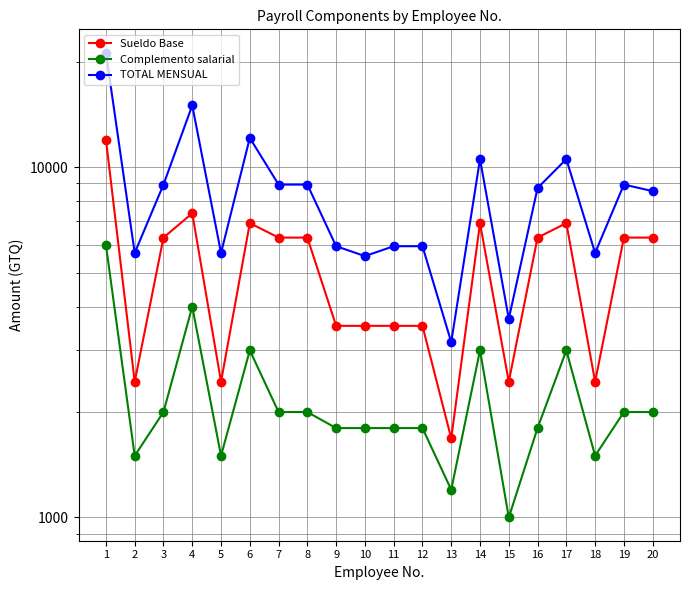

How many interior local peaks does the Sueldo Base series have?

4